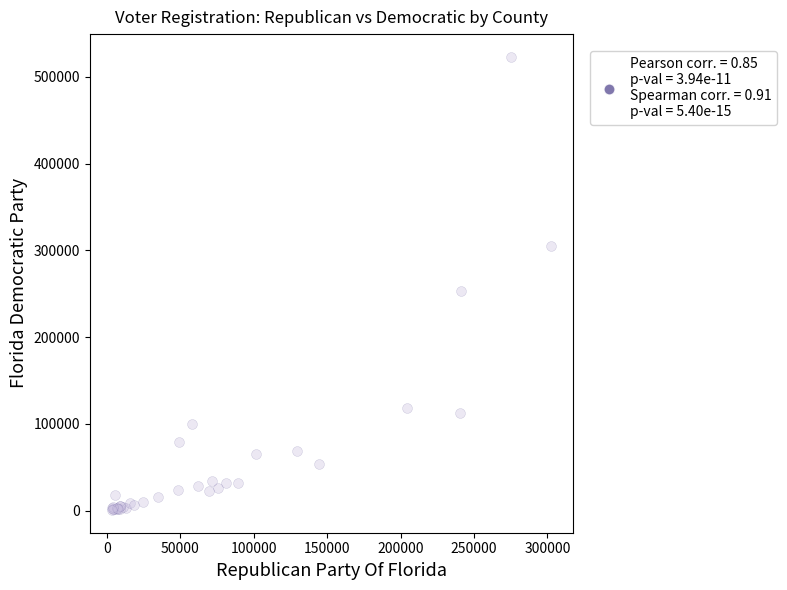

What Y value in the scatter plot is closest to 261875?

253694